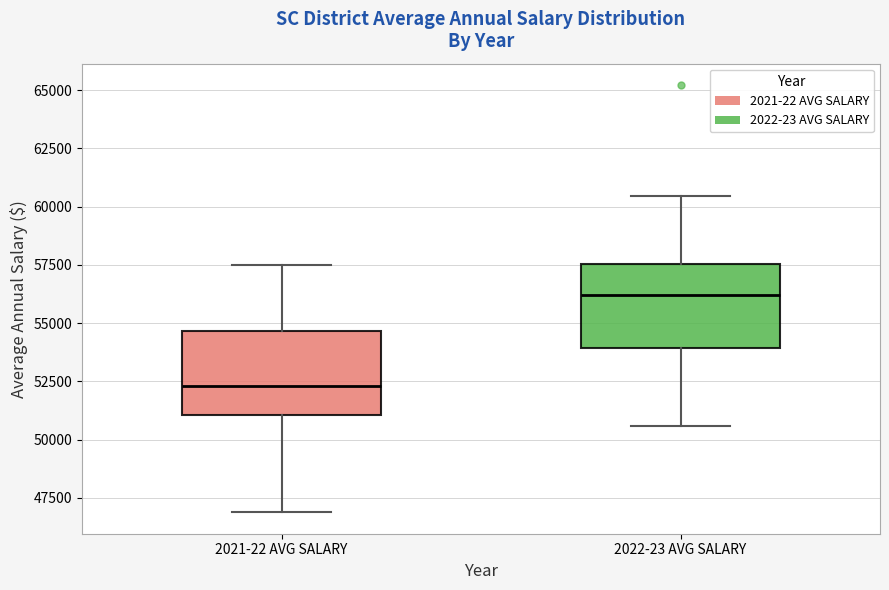

Which box's median line is the highest?

2022-23 AVG SALARY